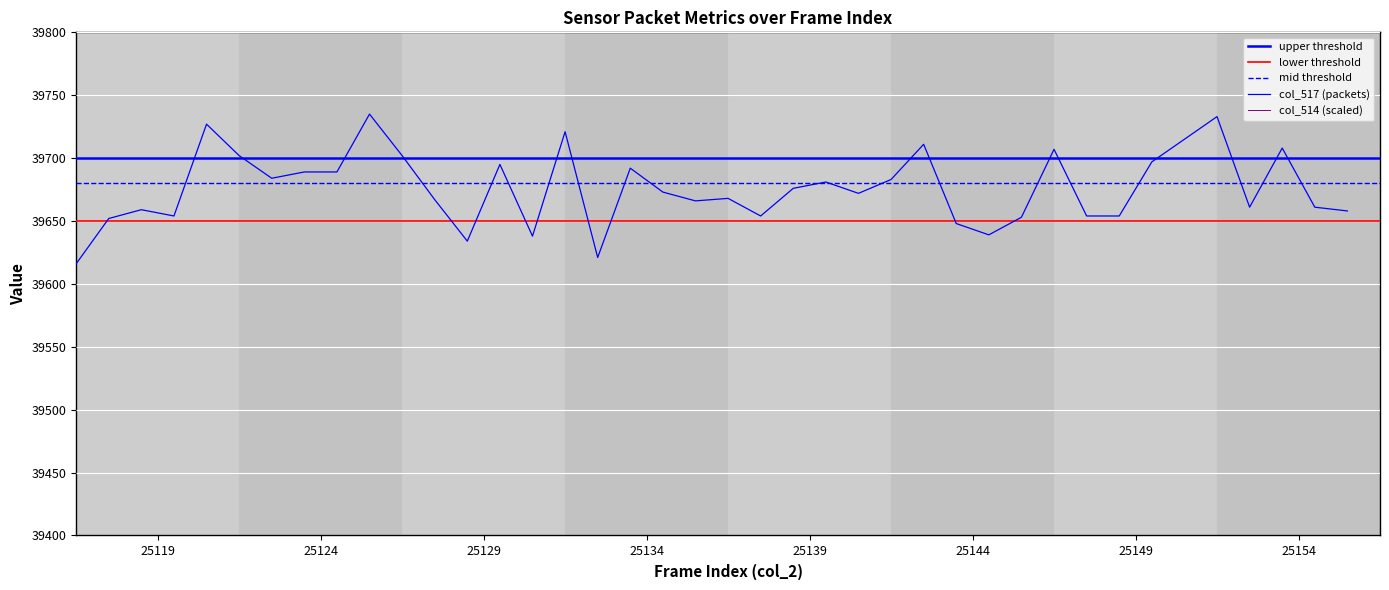

Reading right to left, what are all the values shown in this chart?

col_517: 39658.0	39661.0	39708.0	39661.0	39733.0	39715.0	39697.0	39654.0	39654.0	39707.0	39653.0	39639.0	39648.0	39711.0	39683.0	39672.0	39681.0	39676.0	39654.0	39668.0	39666.0	39673.0	39692.0	39621.0	39721.0	39638.0	39695.0	39634.0	39667.0	39702.0	39735.0	39689.0	39689.0	39684.0	39702.0	39727.0	39654.0	39659.0	39652.0	39616.0
col_514: 64.3	65.6	66.4	67.6	67.5	65.0	64.8	65.8	66.9	66.2	66.8	63.1	65.3	64.5	66.4	64.4	64.8	64.3	63.3	69.7	65.4	65.2	63.3	62.1	64.2	62.9	60.4	58.9	68.8	63.6	68.2	65.2	66.3	65.2	61.6	59.8	59.3	57.2	57.9	62.3